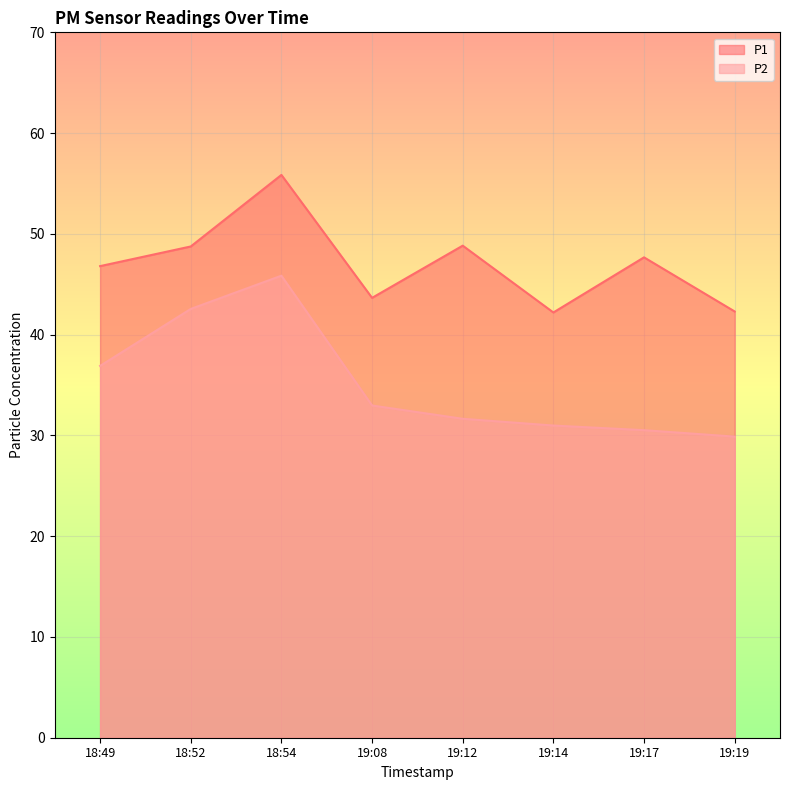

Which series has the largest total across all categories?

P1